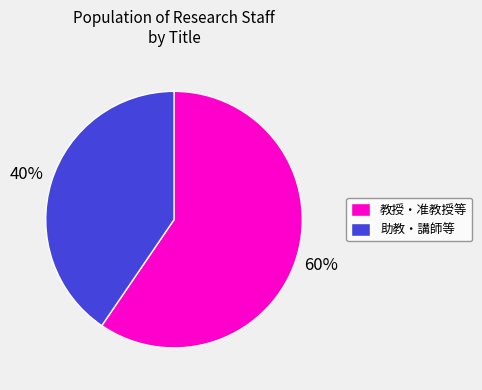

To the nearest percent, what percentage of the pie is 教授・准教授等?

60%